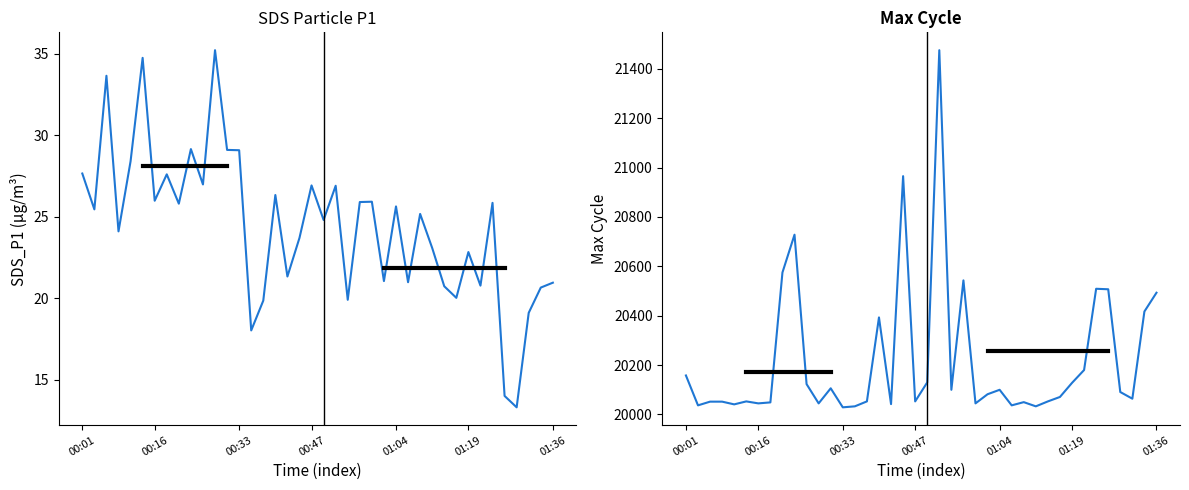

True or false: Max_cycle and SDS_P1 intersect in this chart.

False